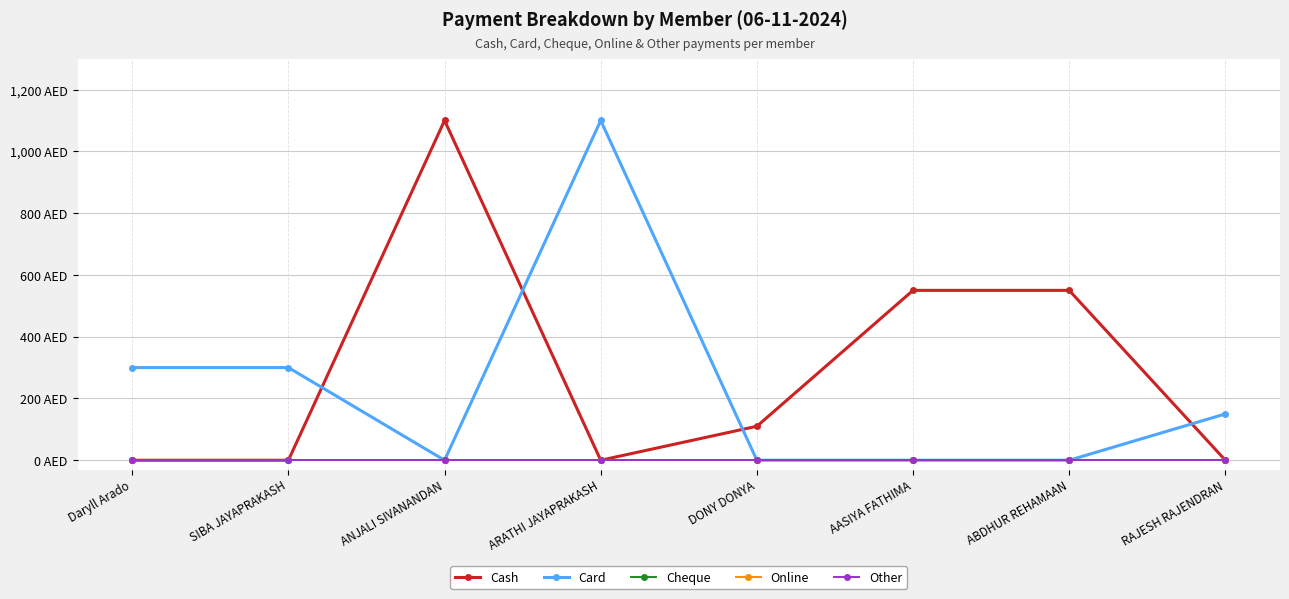

Is this an area chart (filled region under the line)?

No